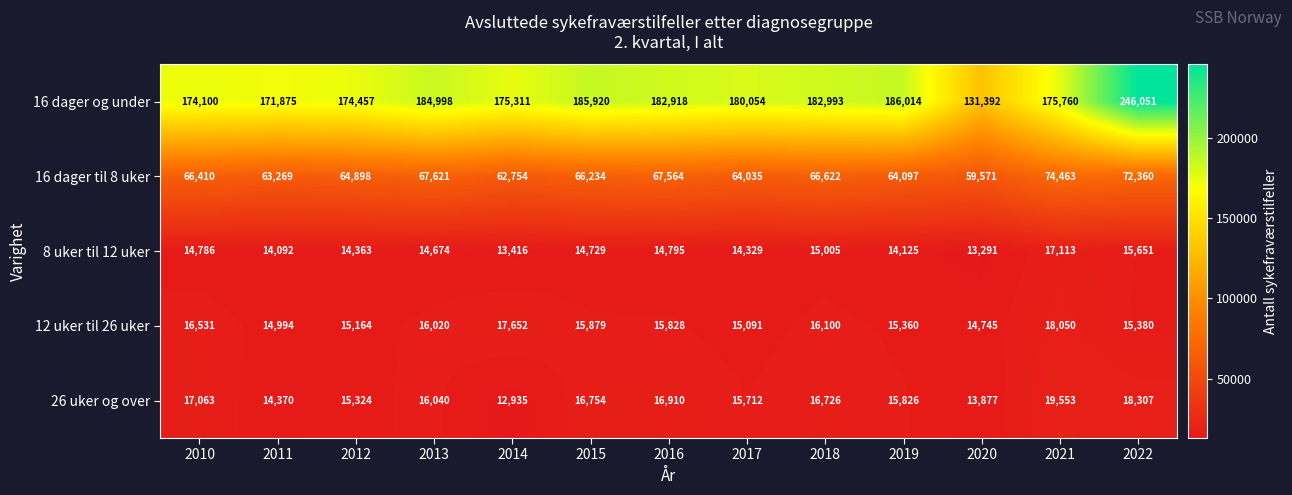

At which category does the chart reach its peak across all series?

2022